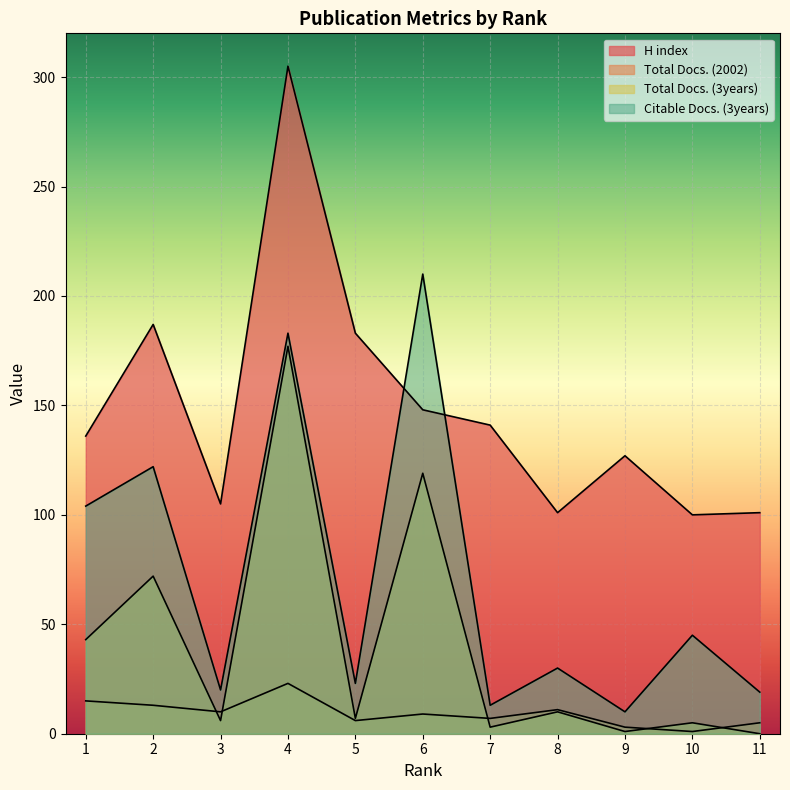

What is the difference between the Citable Docs. (3years) values at 11 and 7?

6